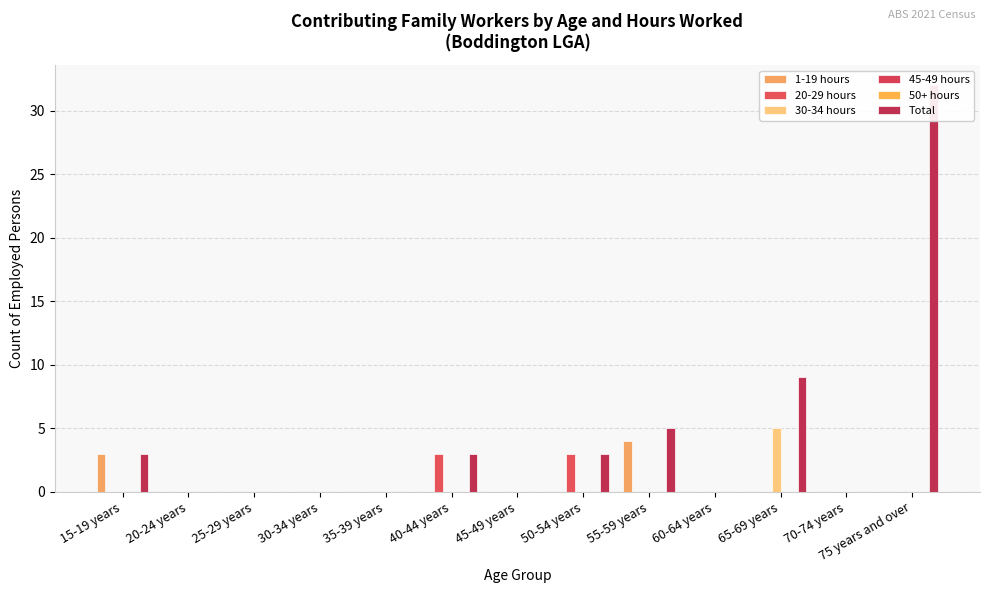

At which category is the sum across all series the highest?

75 years and over